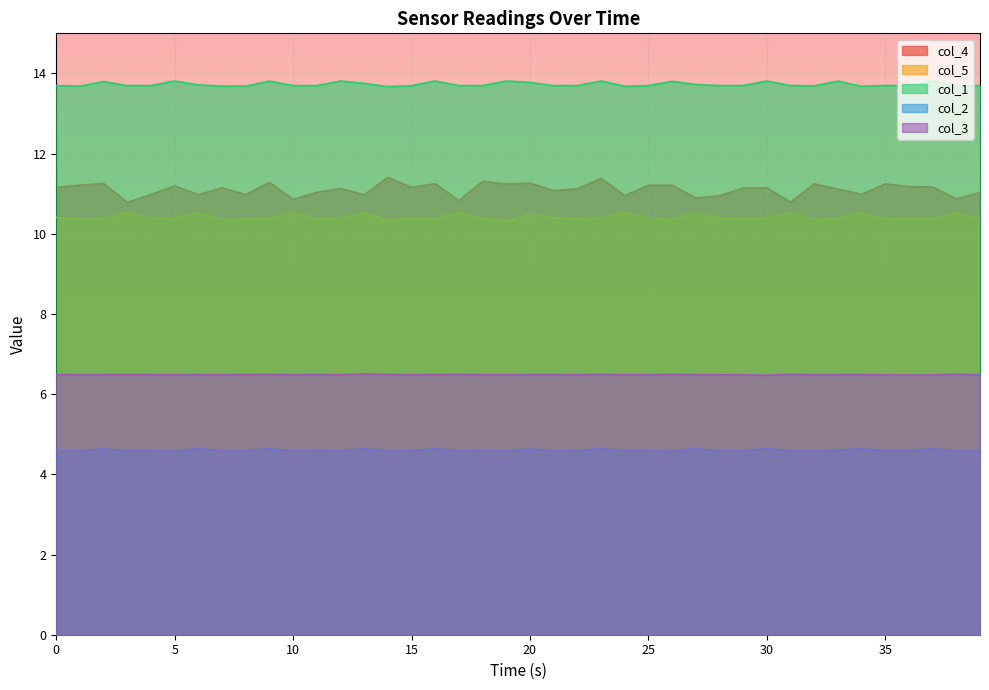

The col_4 series shows 17.0 at 26. True or false?

False